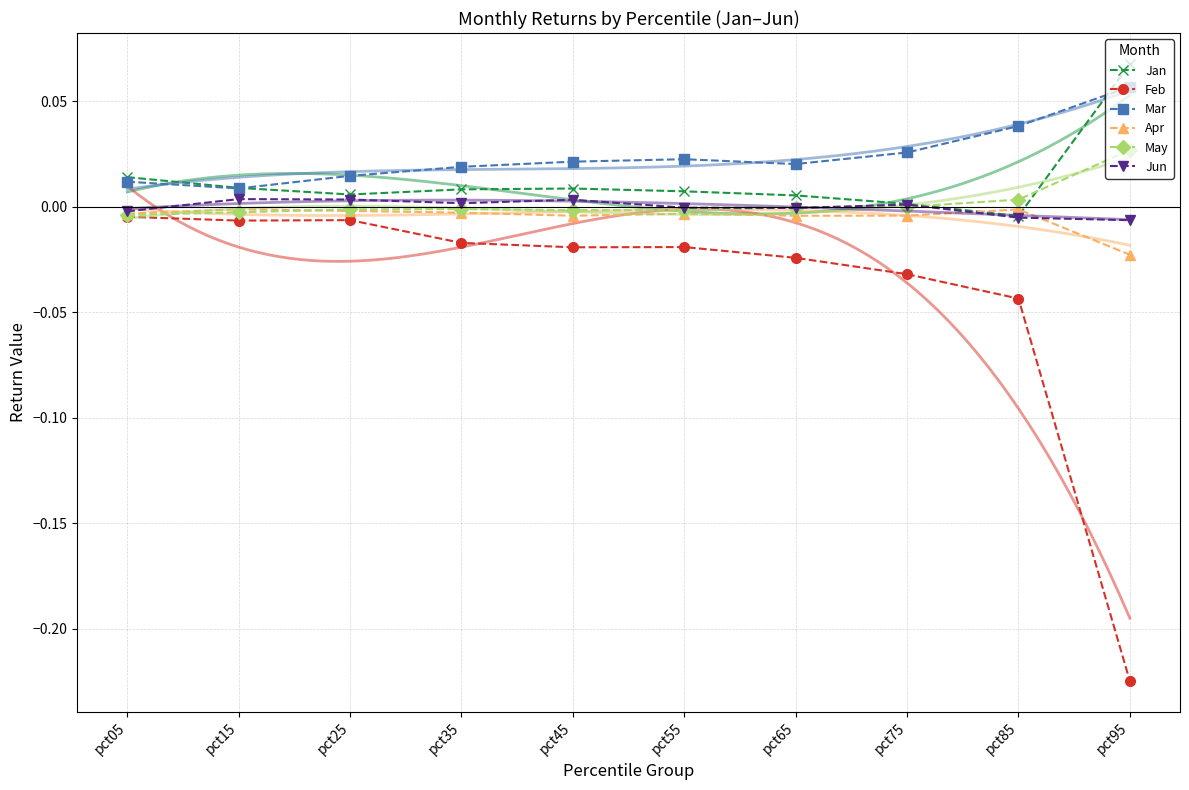

True or false: Mar has a value of 0.0 at pct65.

True